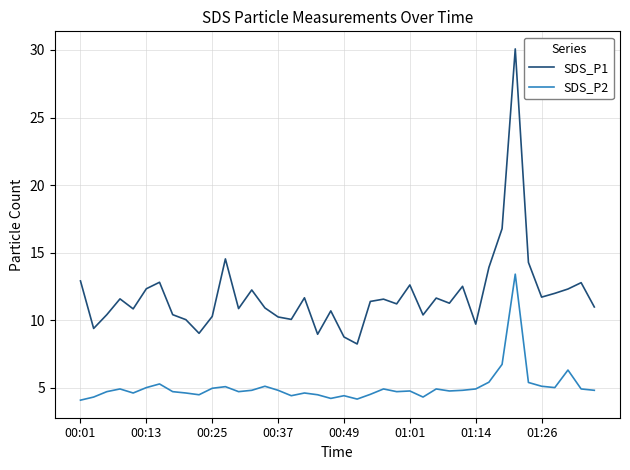

Which series has the widest spread of values?

SDS_P1